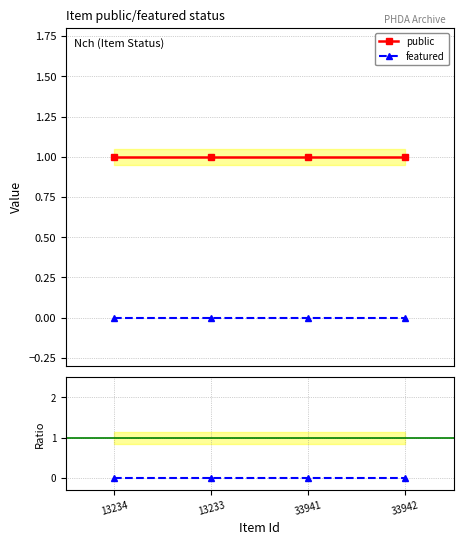

At which label does featured/public reach its minimum?

13234